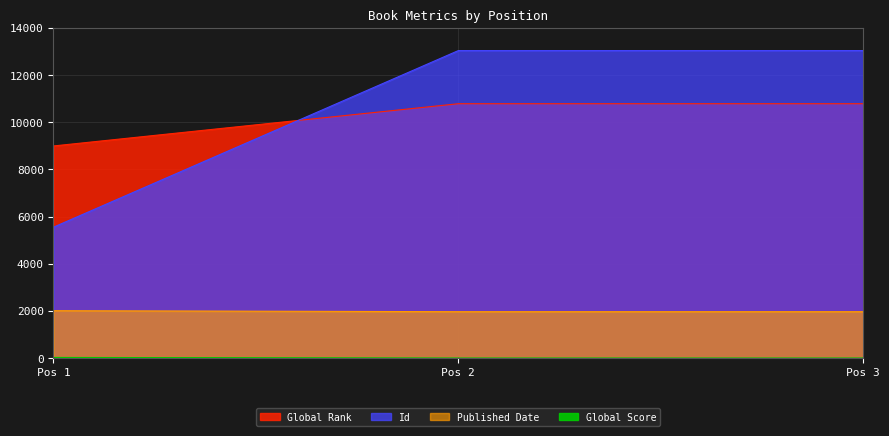

What is the maximum value for Id?

13039